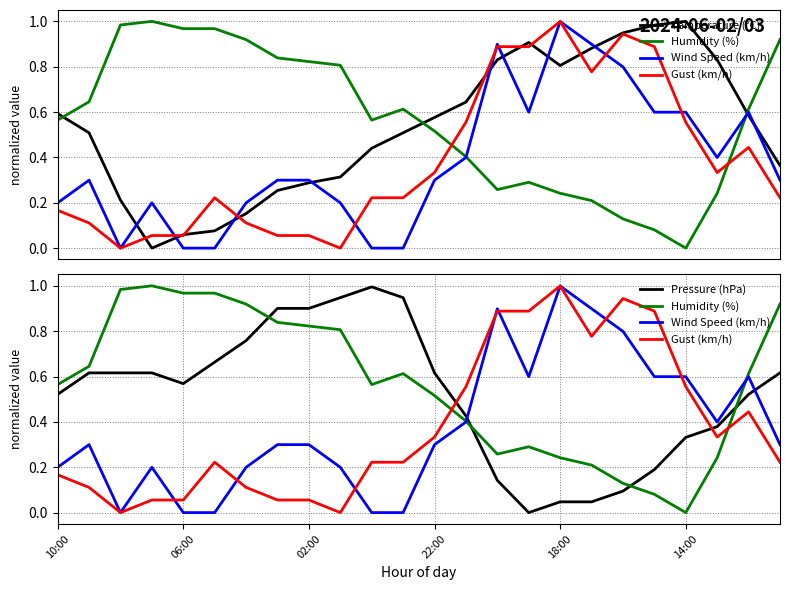

Which series has the largest total across all categories?

Humidity (%)